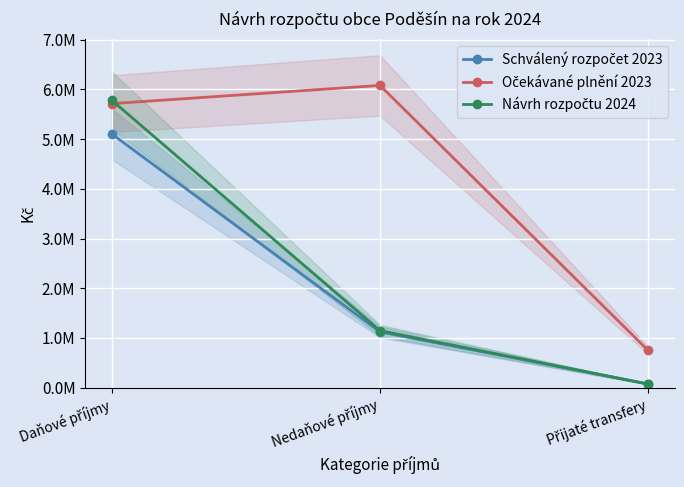

How many data points in Schválený rozpočet 2023 are less than 1122000?

1